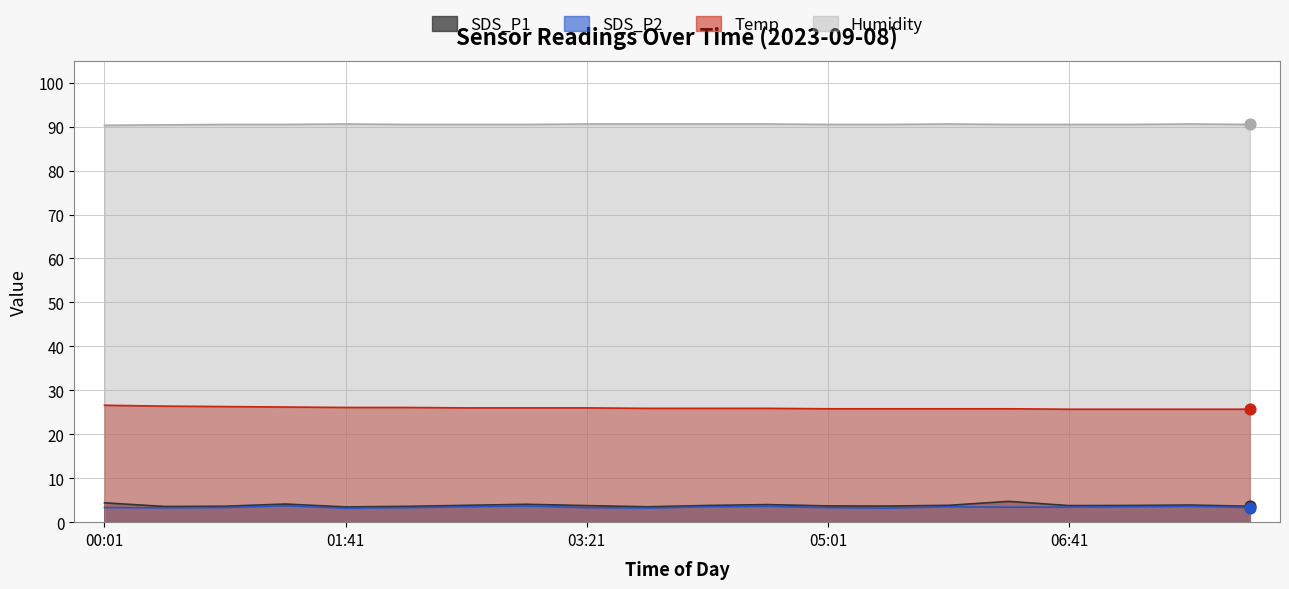

At how many categories does at least one series exceed 5?

20